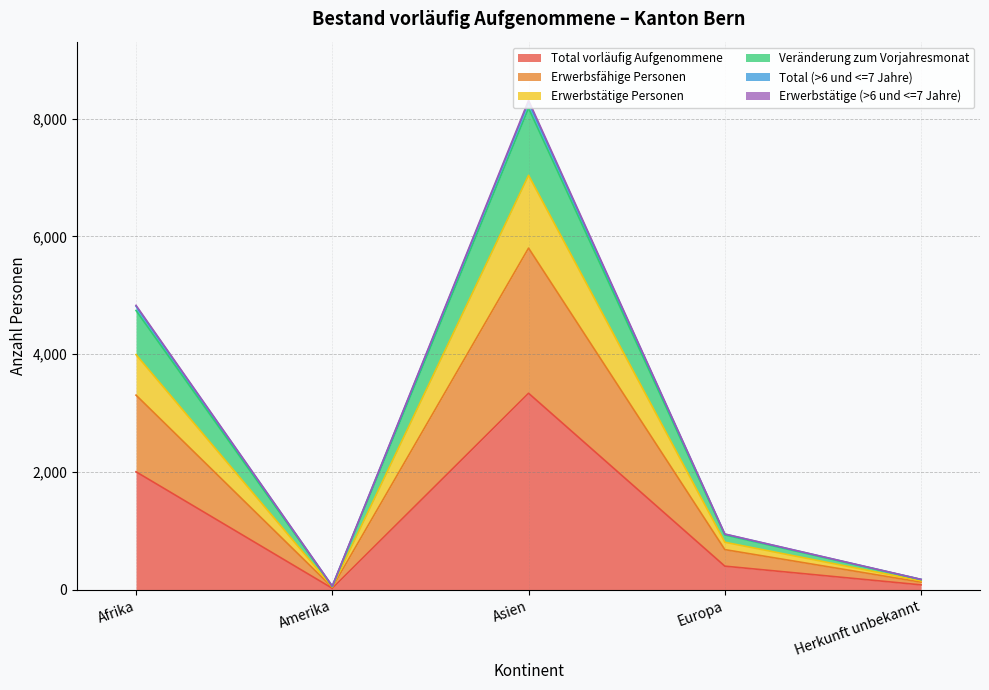

At which label does Total vorläufig Aufgenommene reach its peak?

Asien